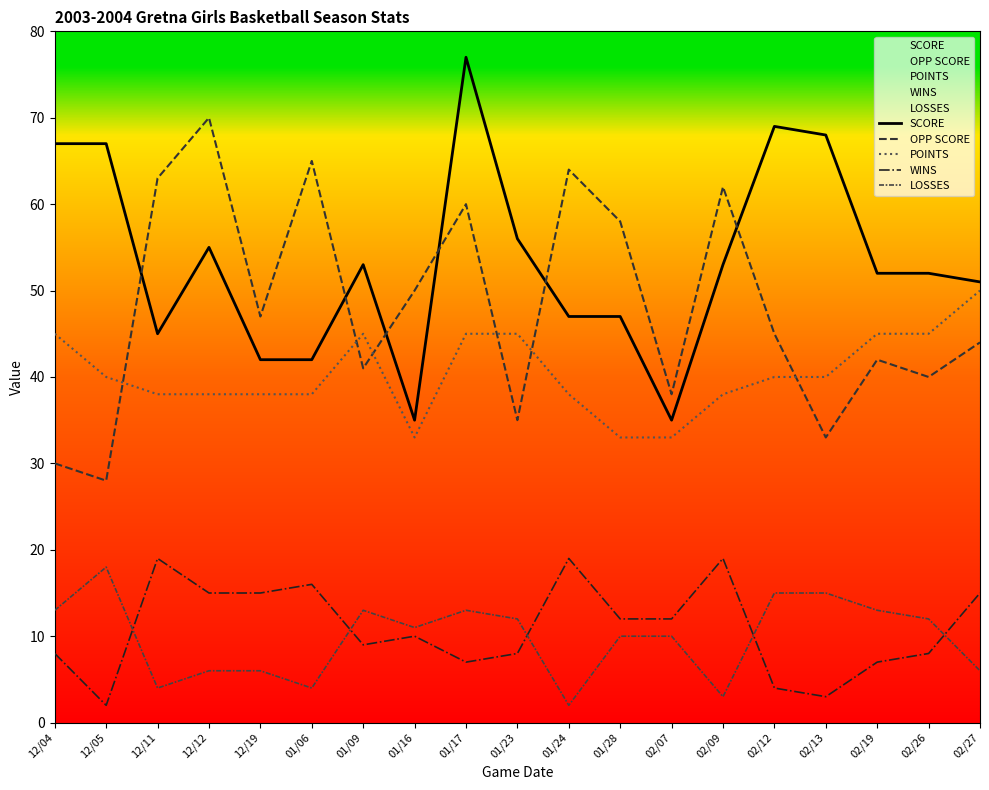

The SCORE series shows 42 at 12/19. True or false?

True